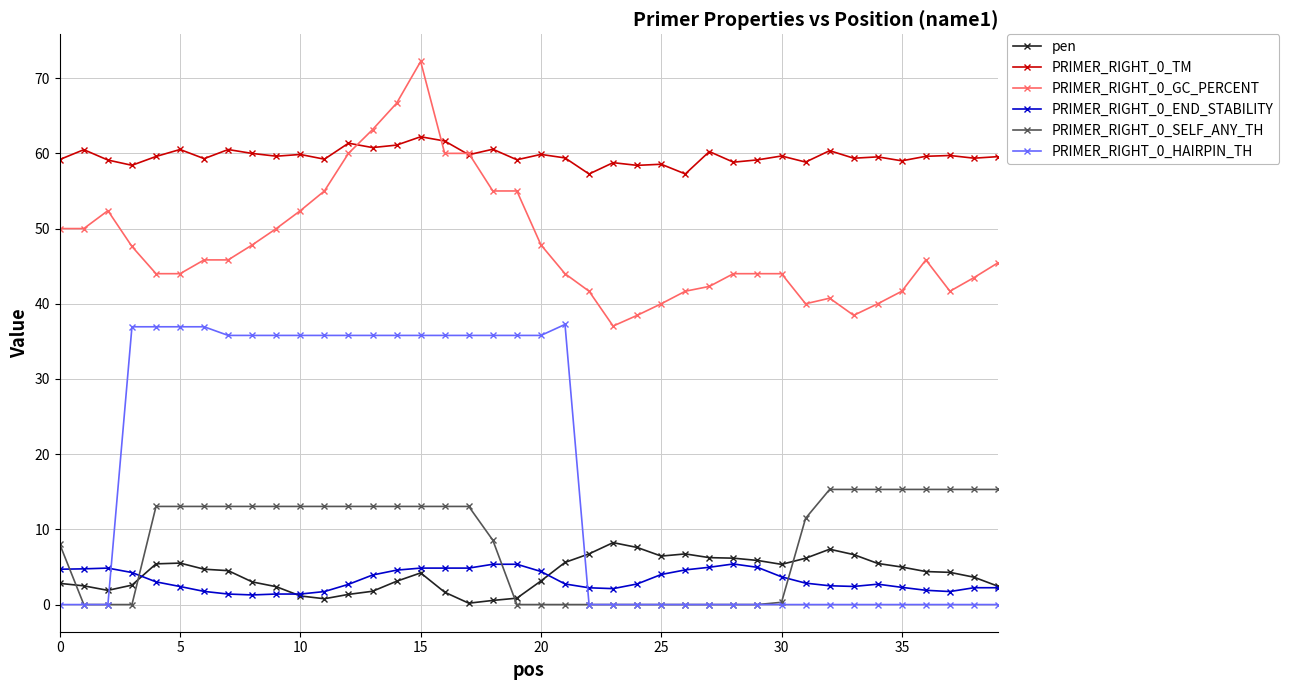

How many data points does each series have?

40